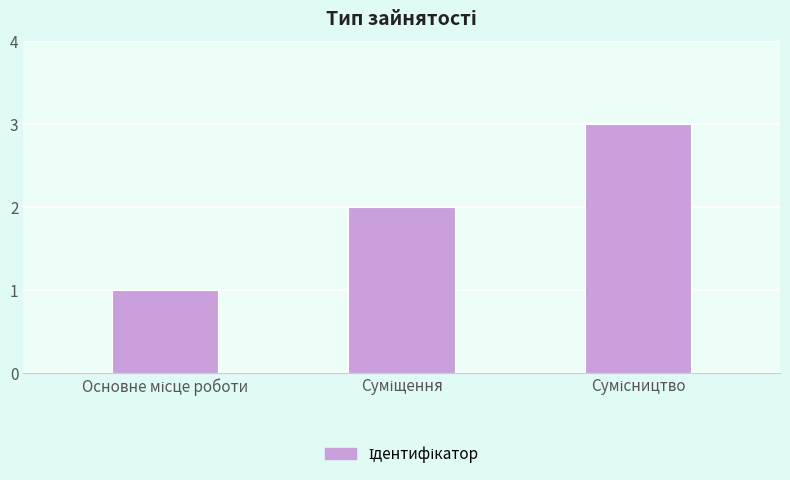

How many bars are there in total?

3